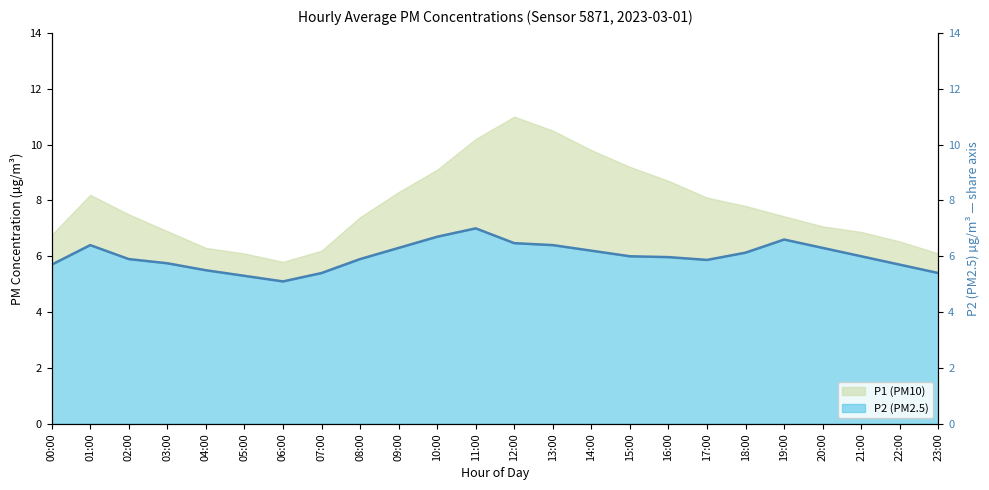

Rank the categories by value from highest to lowest.

11:00, 10:00, 19:00, 12:00, 01:00, 13:00, 09:00, 20:00, 14:00, 18:00, 15:00, 21:00, 16:00, 02:00, 08:00, 17:00, 03:00, 00:00, 22:00, 04:00, 07:00, 23:00, 05:00, 06:00